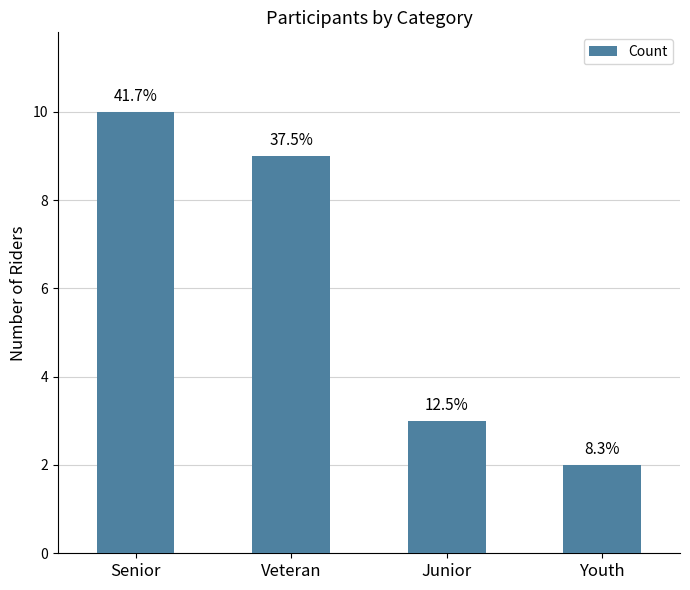

What is the maximum value shown in the chart?

10